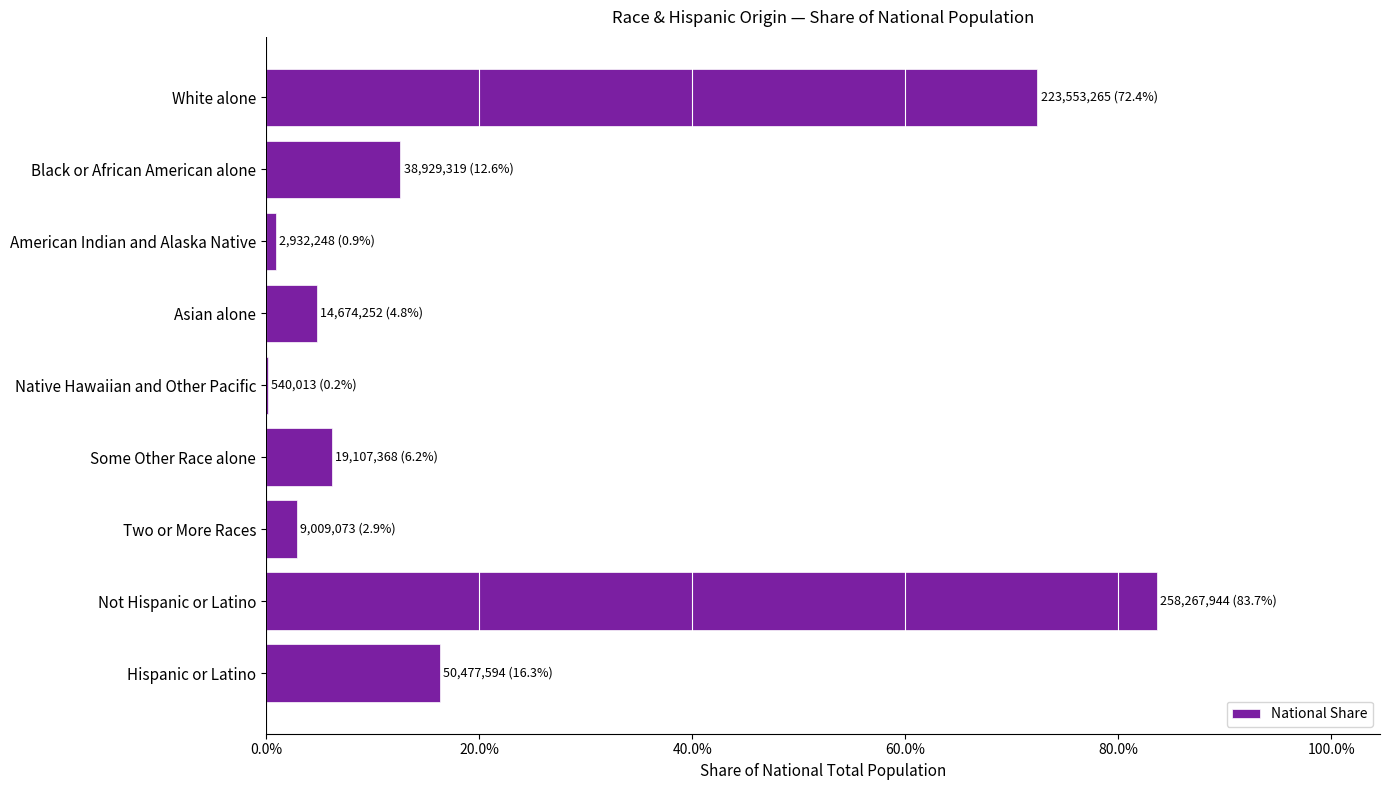

What is the change in value from Some Other Race alone to Hispanic or Latino?

+10.2